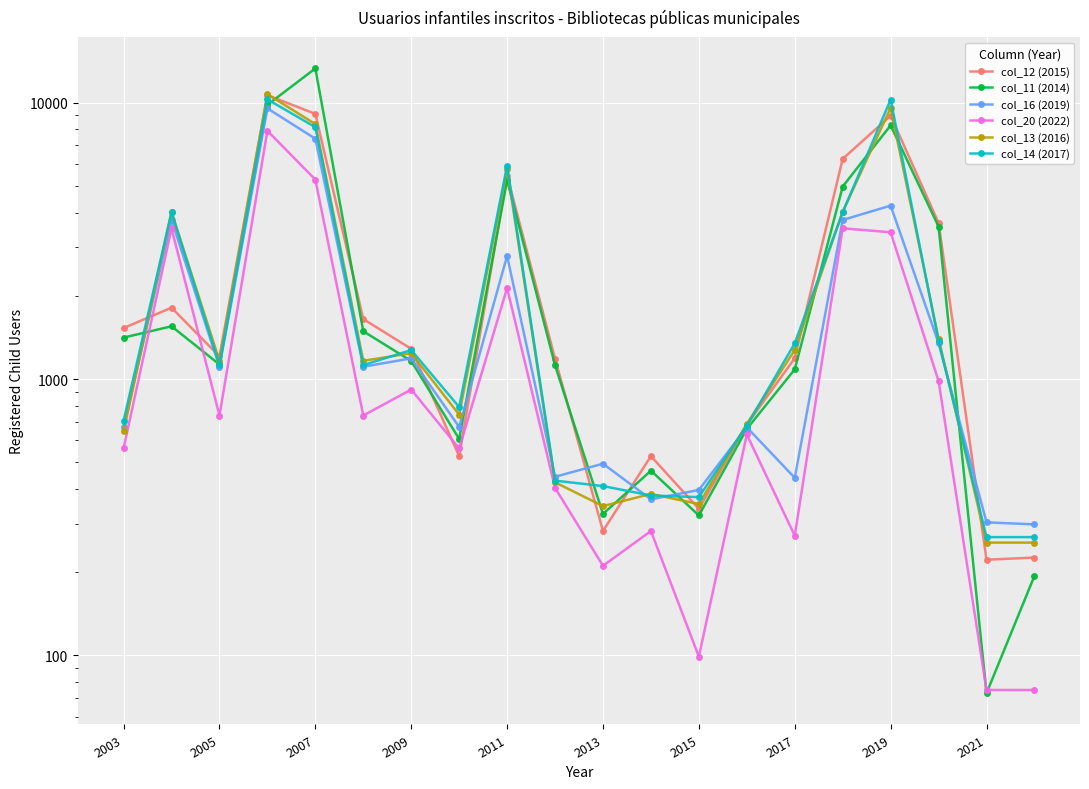

What is the maximum value for col_12 (2015)?

10639